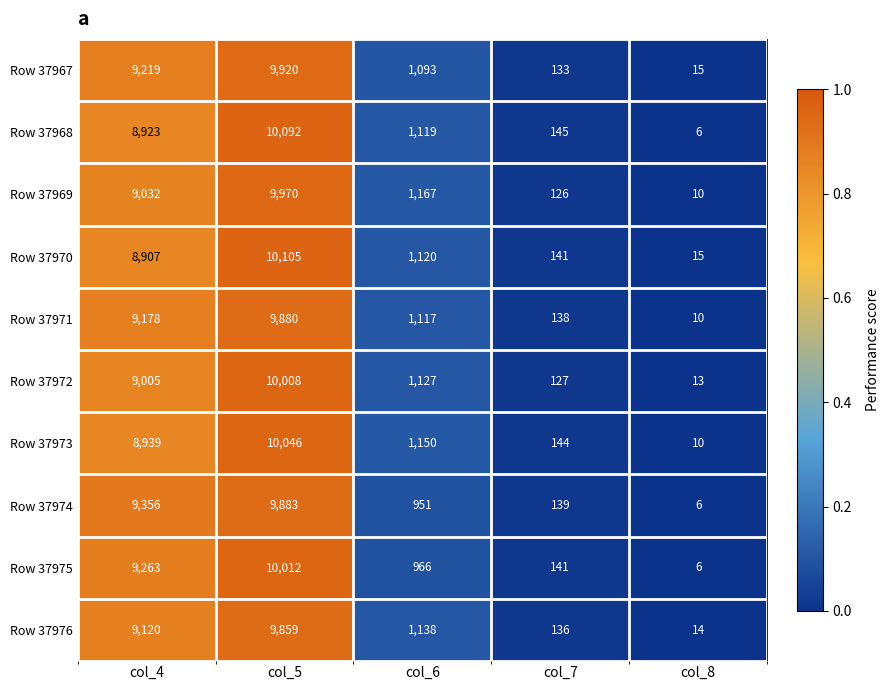

Which series has the widest spread of values?

Row 37970